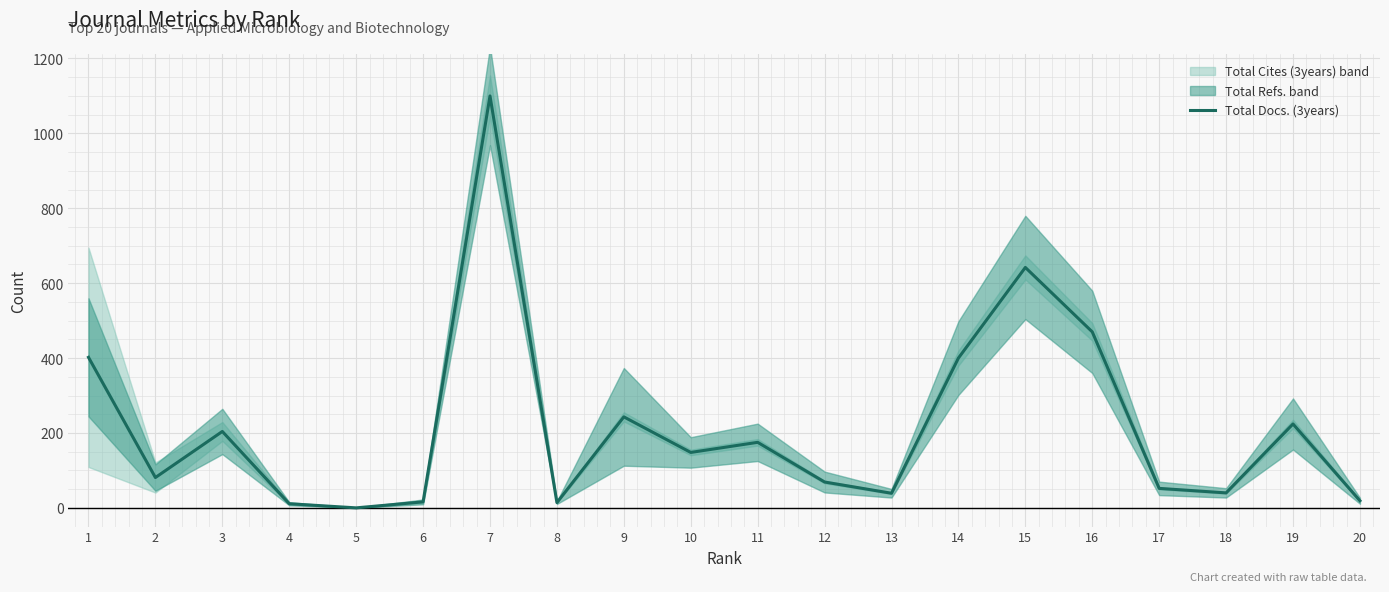

List the labels in order of value, smallest first.

5, 4, 8, 6, 20, 13, 18, 17, 12, 2, 10, 11, 3, 19, 9, 14, 1, 16, 15, 7